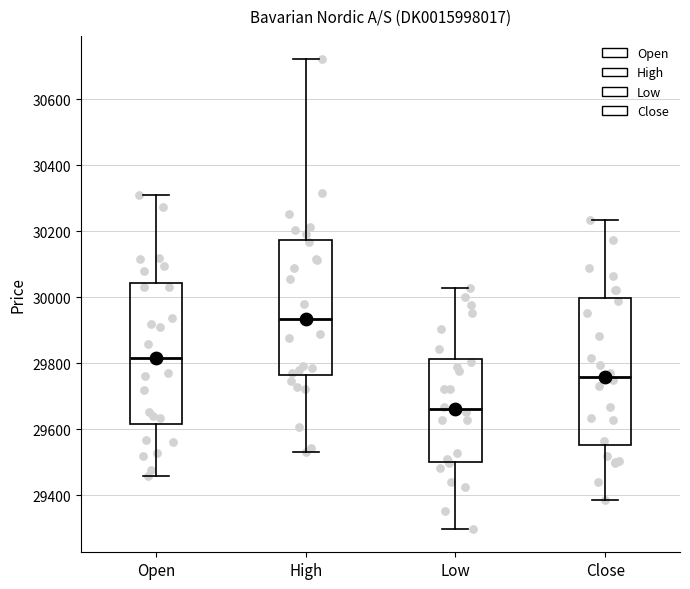

Which box's median line is the highest?

High